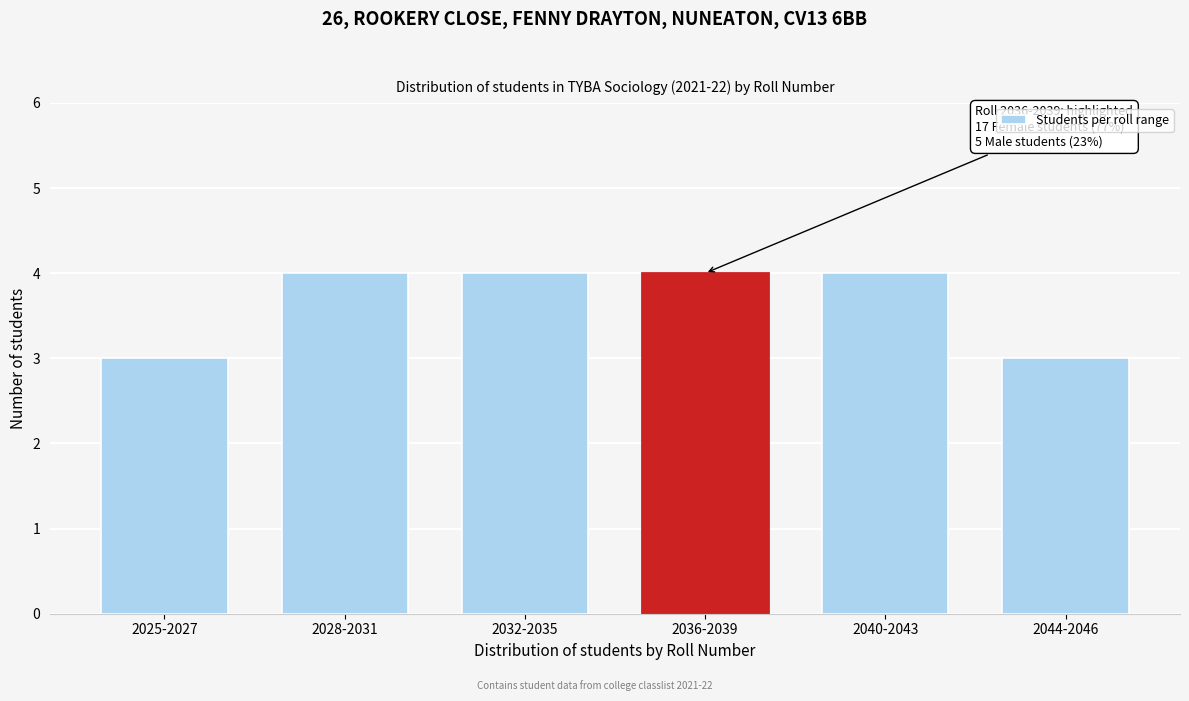

Reading left to right, list all the values displayed in this chart.

3	4	4	4	4	3